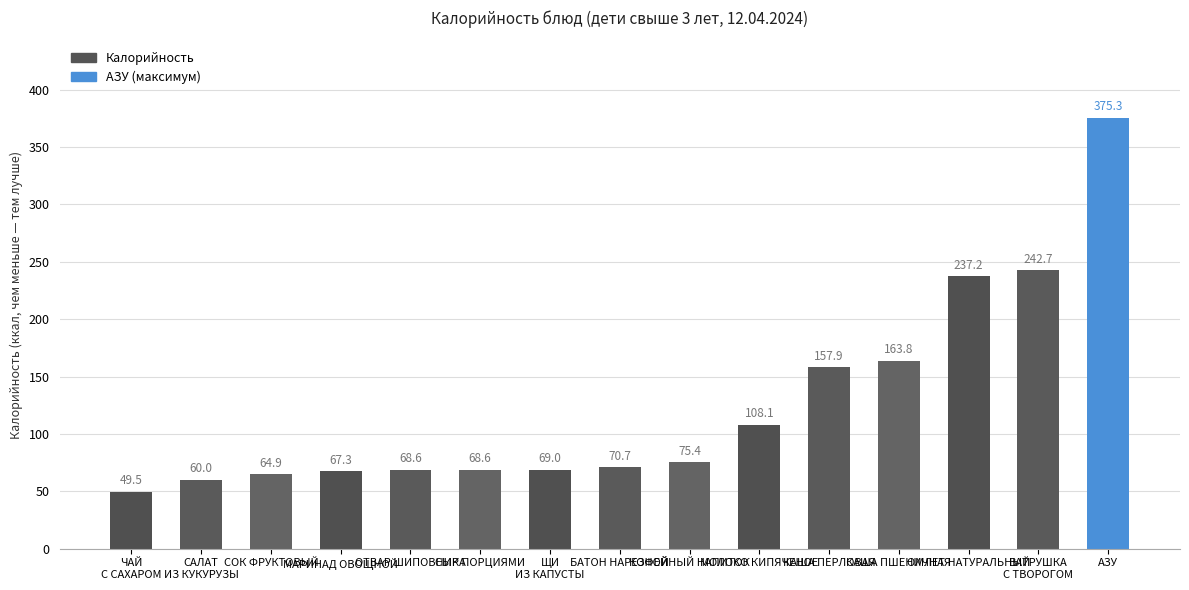

What is the greatest value displayed?

375.3